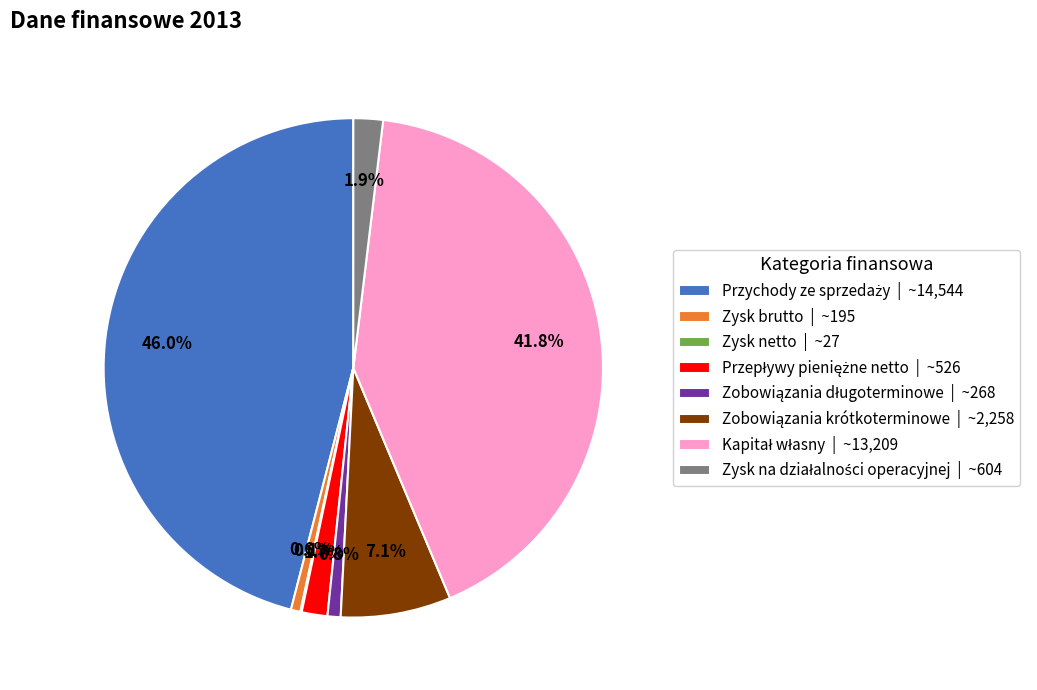

To the nearest percent, what portion does Zysk brutto represent?

1%